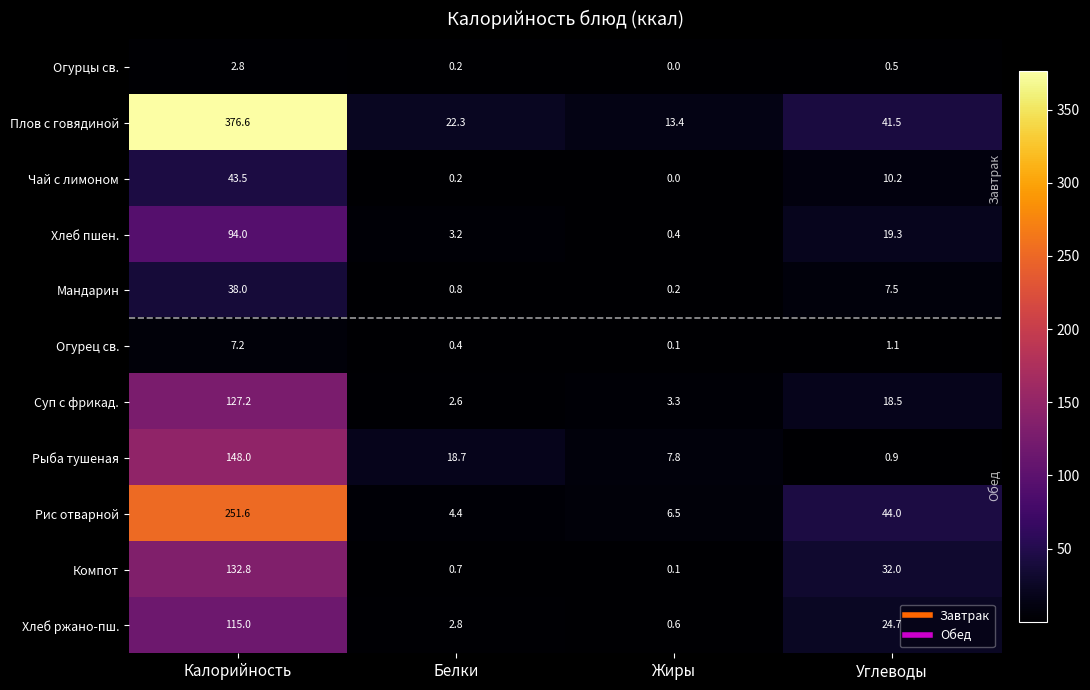

Rank the series at Калорийность from lowest to highest value.

Огурцы св., Огурец св., Мандарин, Чай с лимоном, Хлеб пшен., Хлеб ржано-пш., Суп с фрикад., Компот, Рыба тушеная, Рис отварной, Плов с говядиной